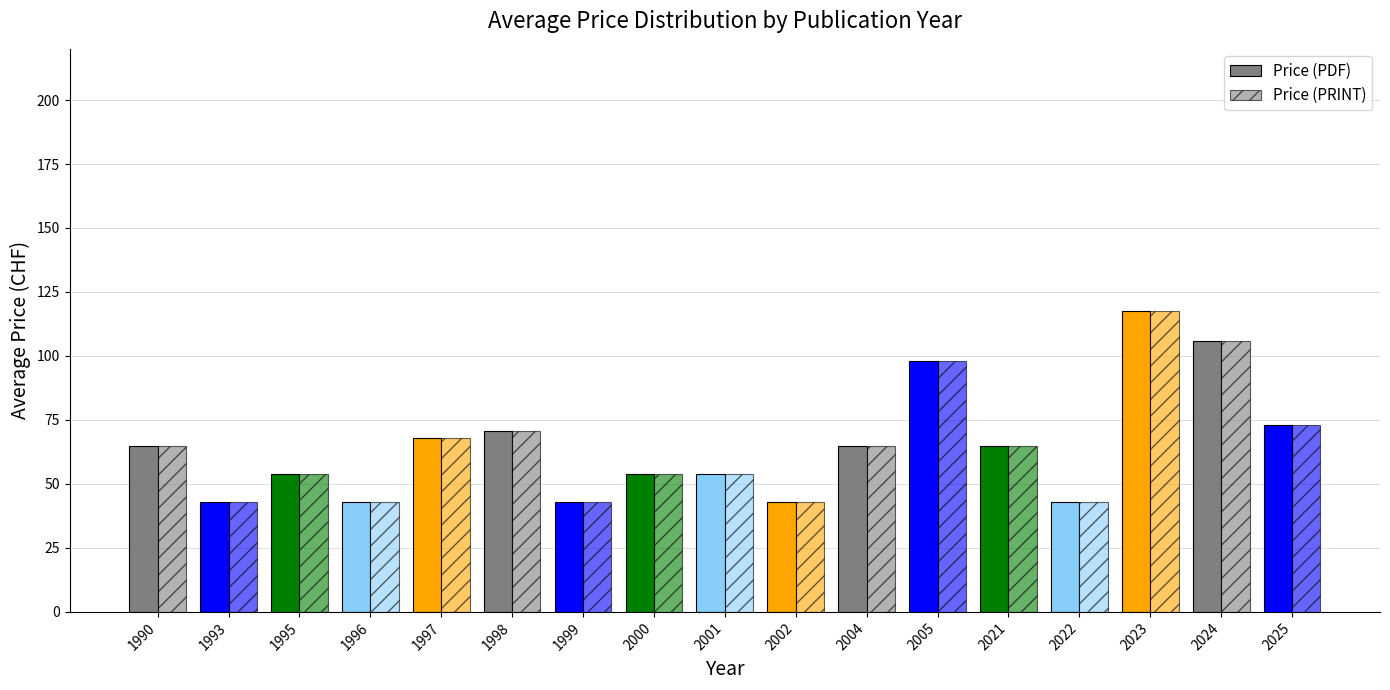

Reading left to right, extract all data points from this chart.

Price (PDF): 1990=65.0	1993=43.0	1995=54.0	1996=43.0	1997=67.8	1998=70.5	1999=43.0	2000=54.0	2001=54.0	2002=43.0	2004=65.0	2005=98.0	2021=65.0	2022=43.0	2023=117.7	2024=105.8	2025=73.2
Price (PRINT): 1990=65.0	1993=43.0	1995=54.0	1996=43.0	1997=67.8	1998=70.5	1999=43.0	2000=54.0	2001=54.0	2002=43.0	2004=65.0	2005=98.0	2021=65.0	2022=43.0	2023=117.7	2024=105.8	2025=73.2